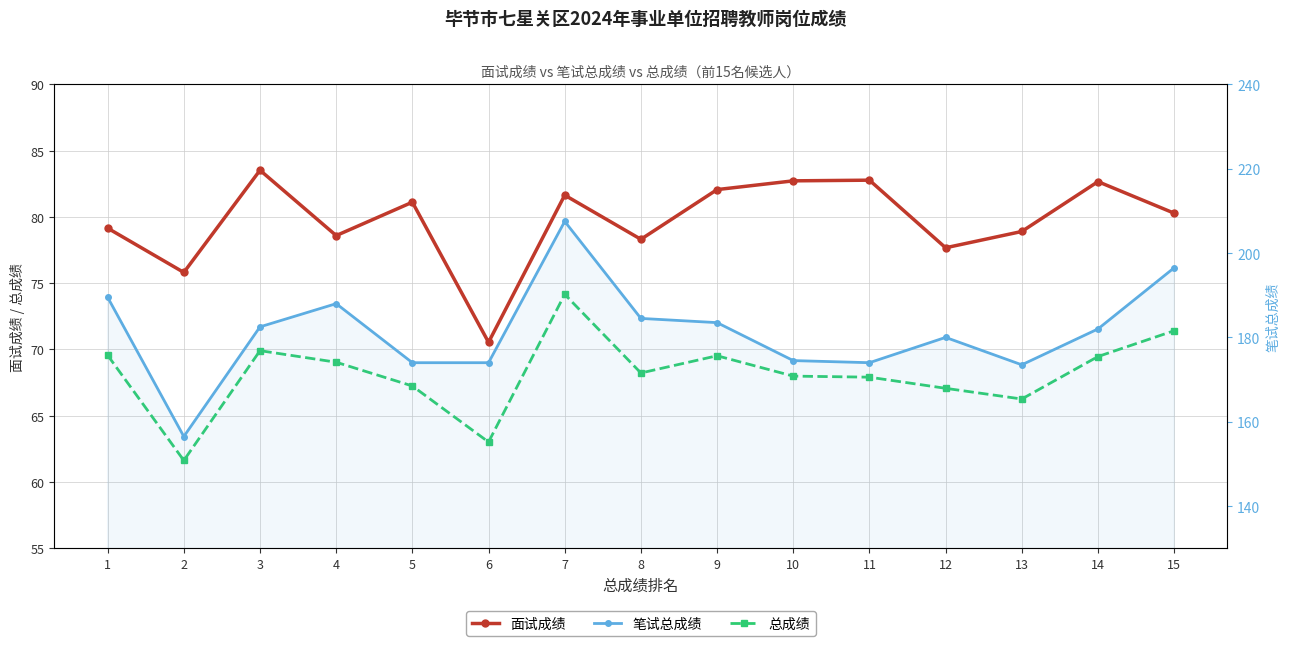

The 总成绩 series shows 69.9 at 3. True or false?

True